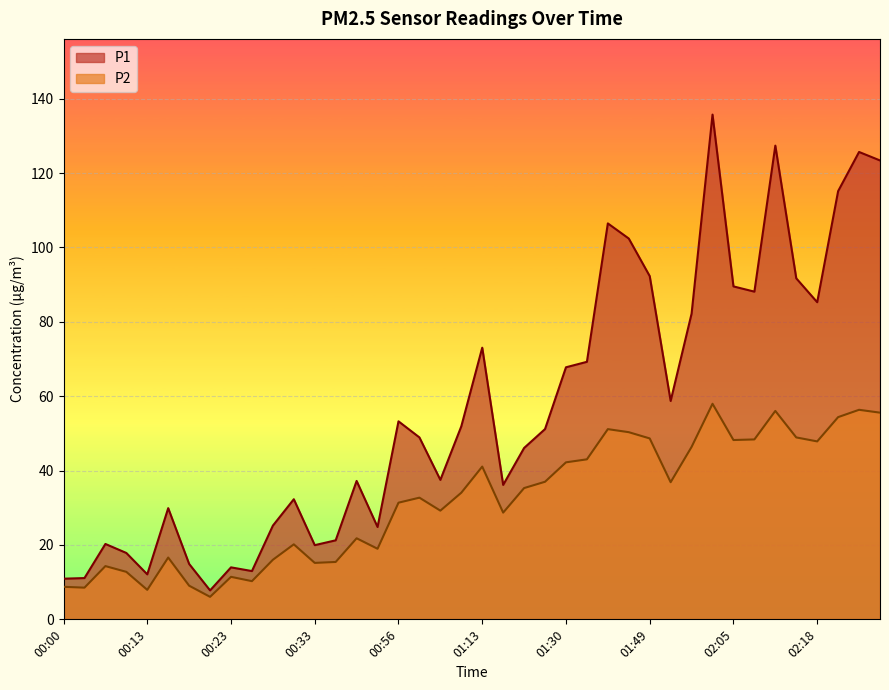

How many lines are shown in the chart?

2